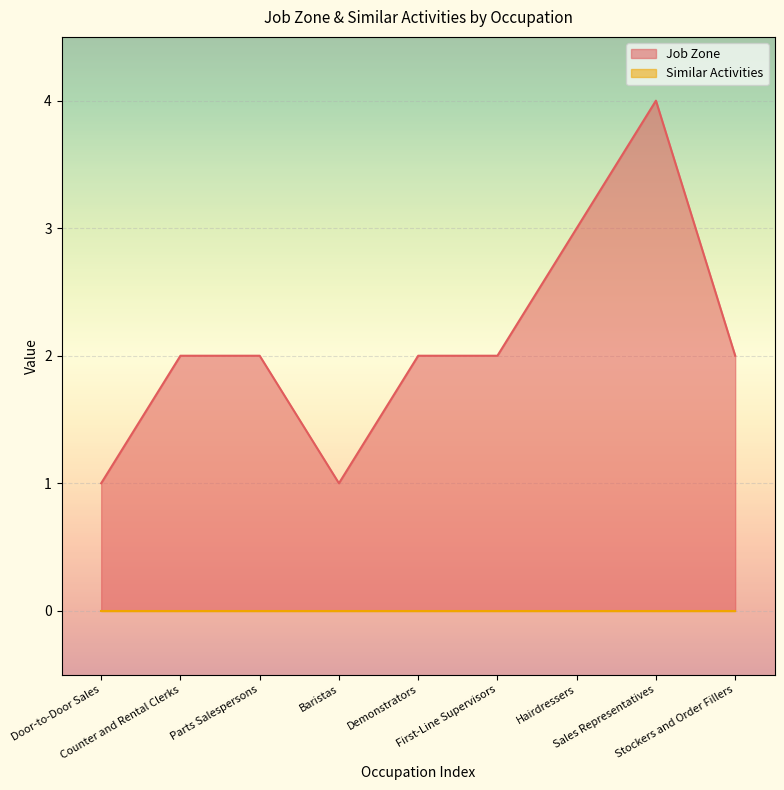

How many points are lower than both their immediate neighbors (excluding endpoints)?

1